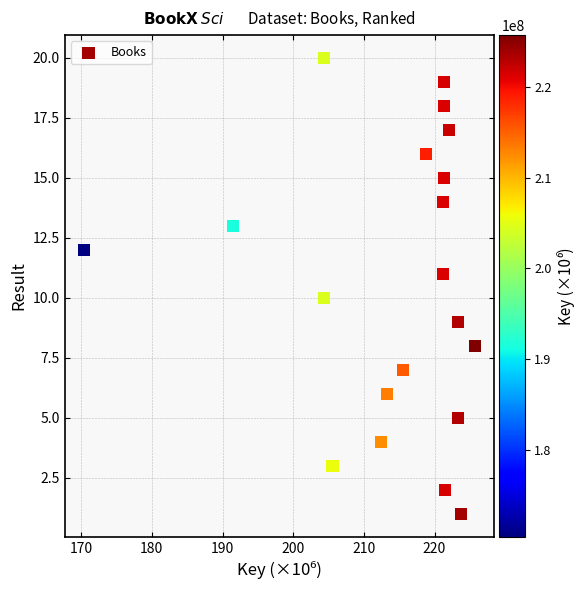

What is the range of Y values (max minus min)?

19